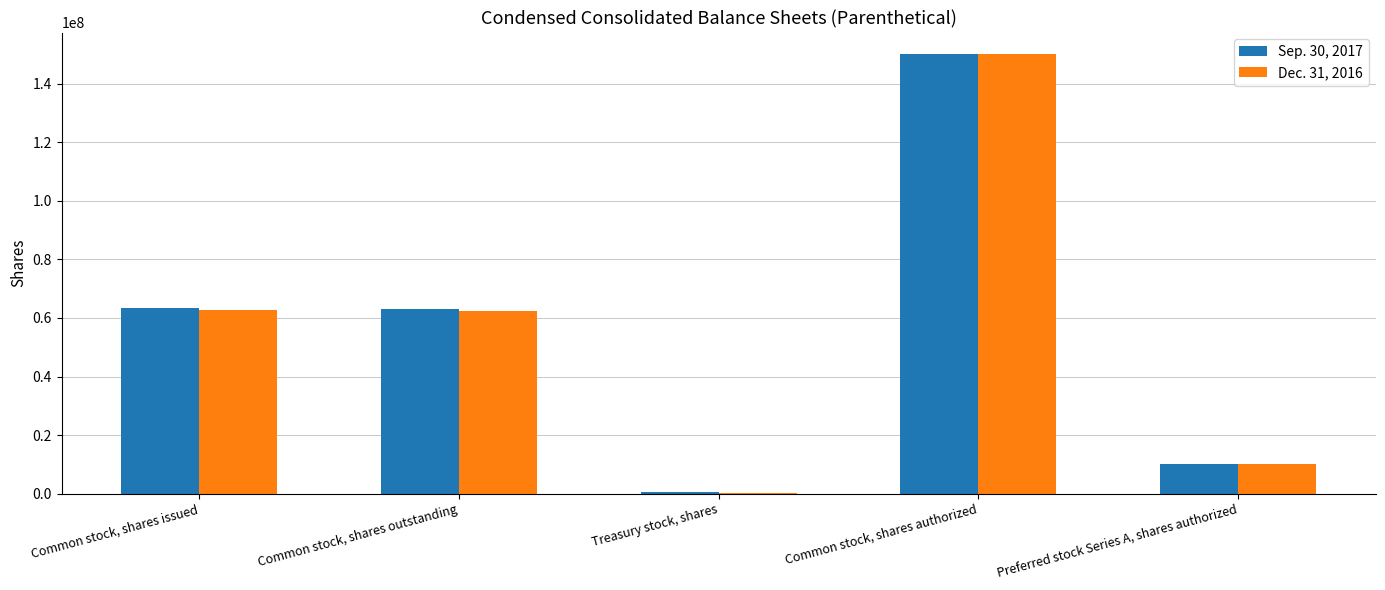

At which category is the sum across all series the highest?

Common stock, shares authorized